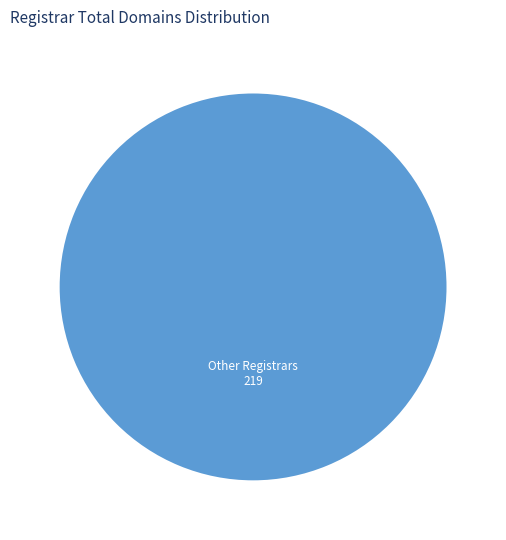

Is there a majority slice in this chart?

Yes